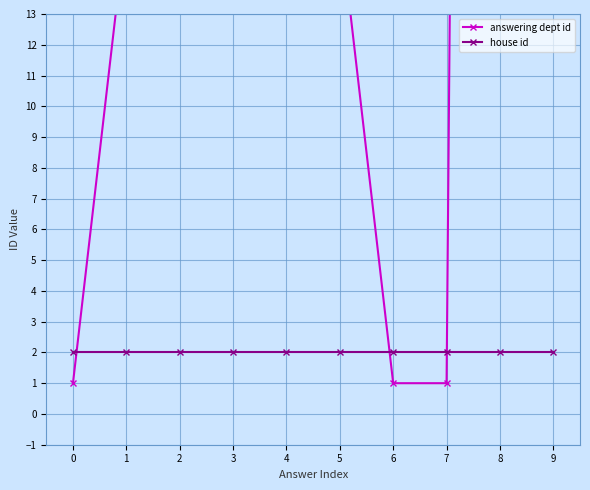

True or false: answering dept id has a value of 23 at 1.

False